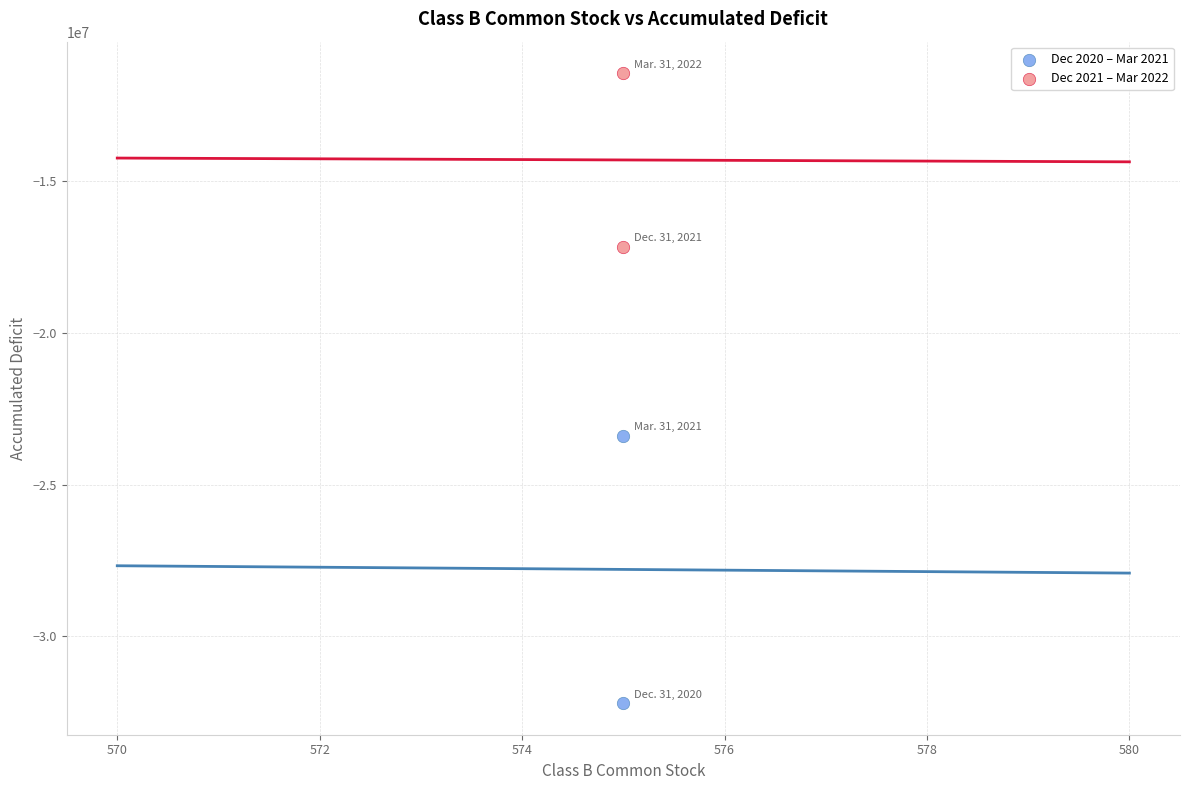

Which series reaches the minimum Y coordinate?

Dec 2020 – Mar 2021